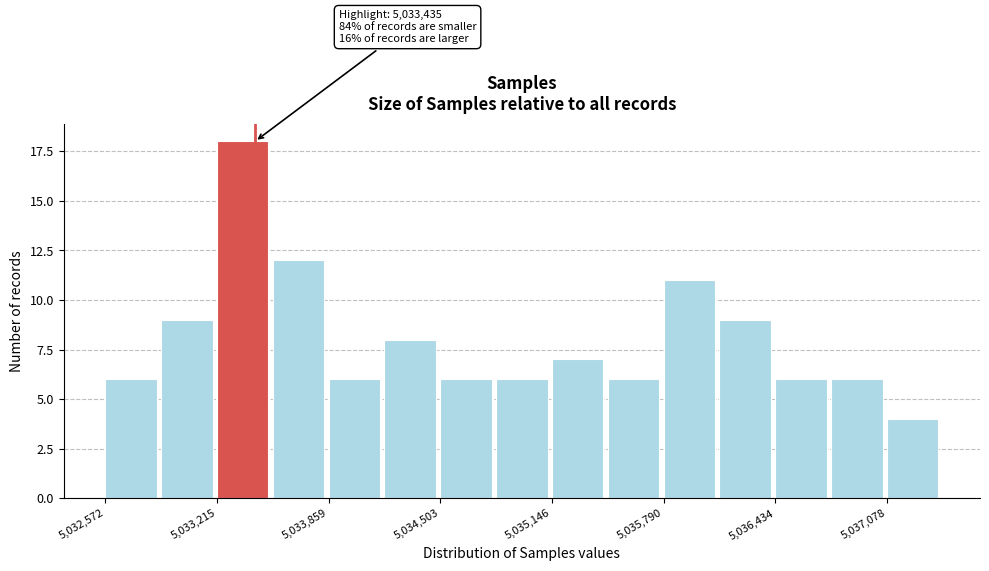

Read against the x-axis, roughly where is the centre of the tallest bar?

5033400